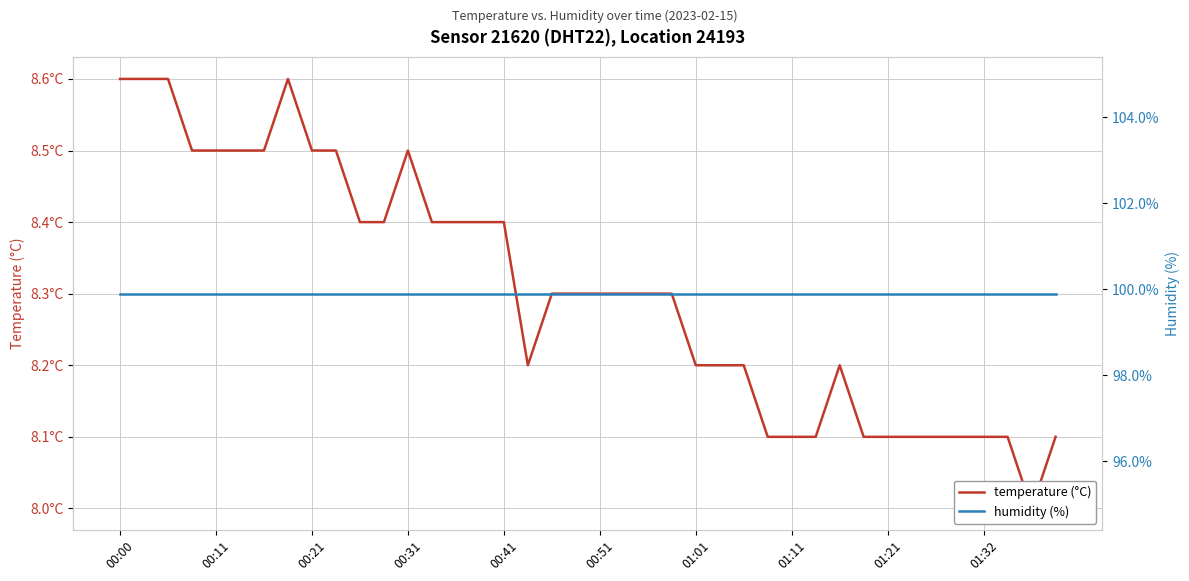

What is the approximate value of temperature (°C) at 10?

8.4